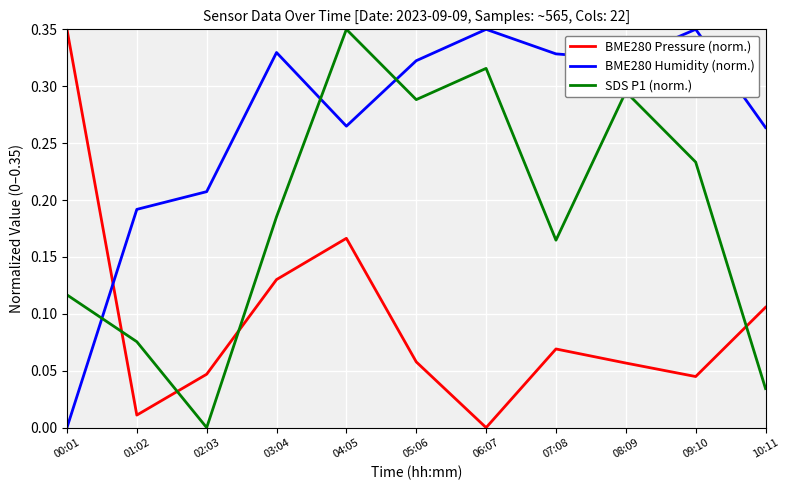

Rank the series at 02:03 from lowest to highest value.

SDS P1 (norm.), BME280 Pressure (norm.), BME280 Humidity (norm.)